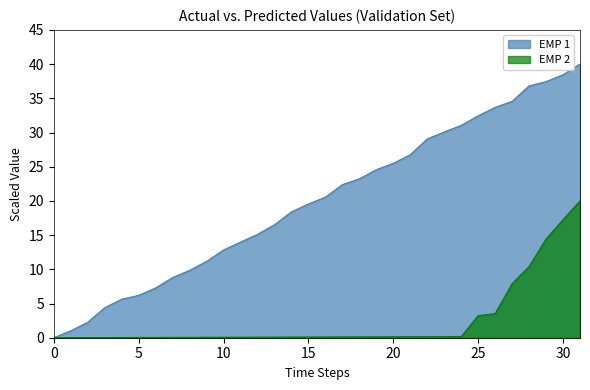

At which category is the sum across all series the highest?

31